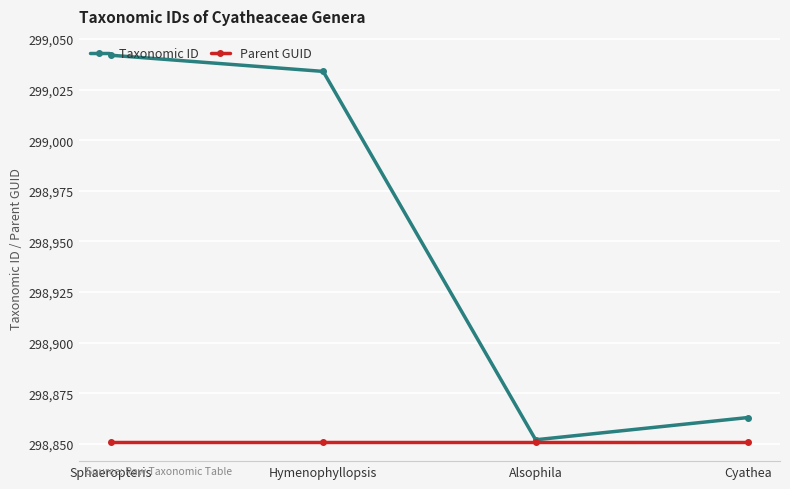

Where is the first local minimum for Taxonomic ID?

Alsophila